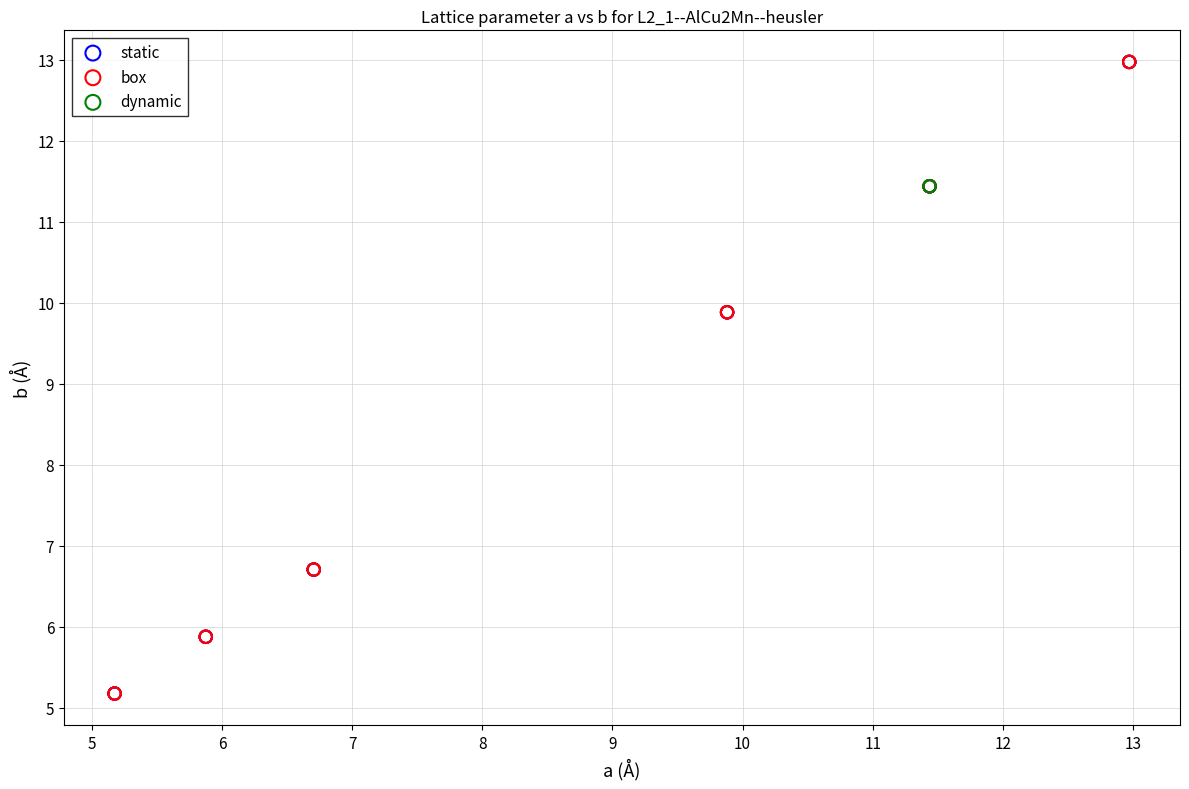

What are all the series names shown in the legend?

static, box, dynamic